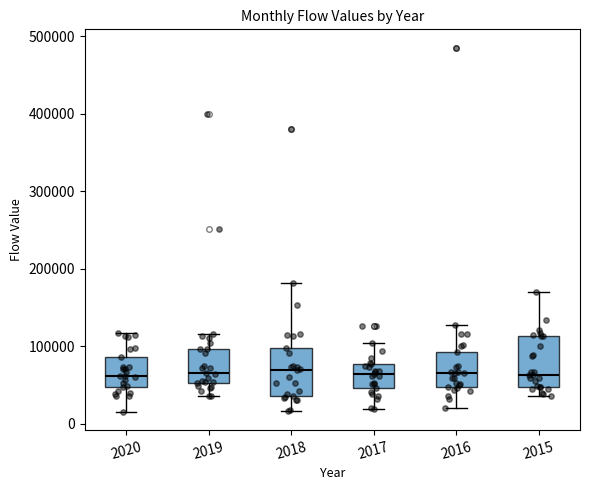

Reading left to right, read every box against the y-axis: the position of its median line, the range the box covers, and the ends of its whiskers. The values are not printed on the chart, so give them approximately, as read against the axis.

2020: median 60000, box 50000 to 90000, whiskers 20000 to 120000
2019: median 70000, box 50000 to 100000, whiskers 40000 to 120000
2018: median 70000, box 40000 to 100000, whiskers 20000 to 180000
2017: median 60000, box 50000 to 80000, whiskers 20000 to 100000
2016: median 60000, box 50000 to 90000, whiskers 20000 to 130000
2015: median 60000, box 50000 to 110000, whiskers 40000 to 170000